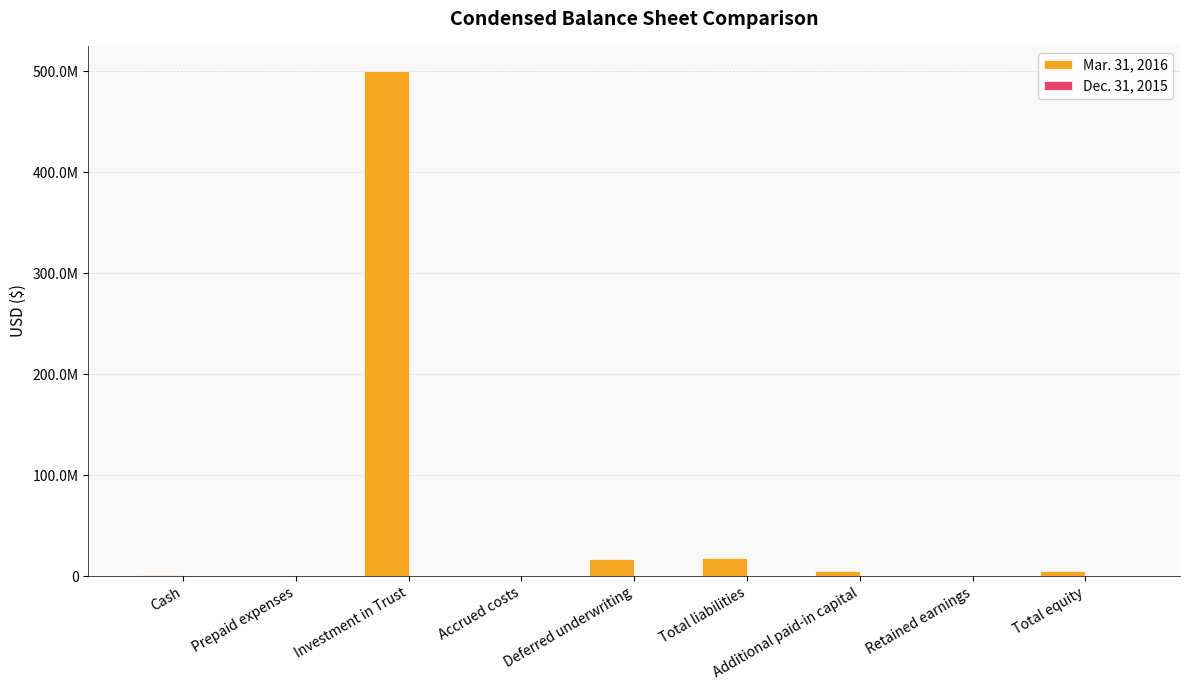

Are the bars horizontal?

No